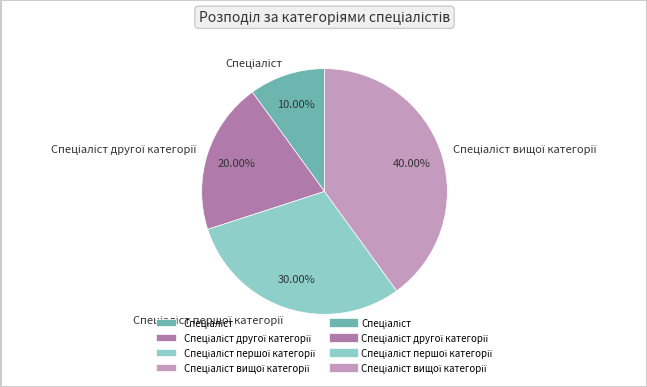

How many segments does this pie chart have?

4